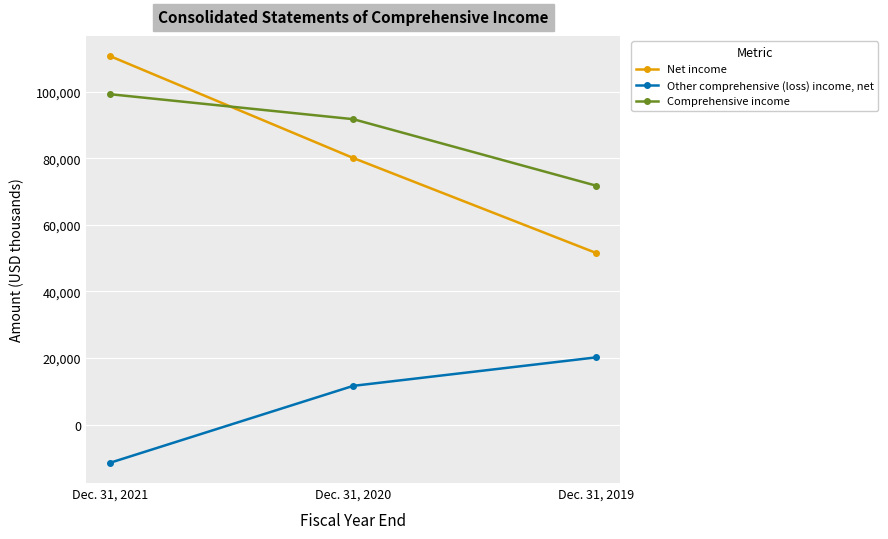

Rank the categories by Comprehensive income value from lowest to highest.

Dec. 31, 2019, Dec. 31, 2020, Dec. 31, 2021